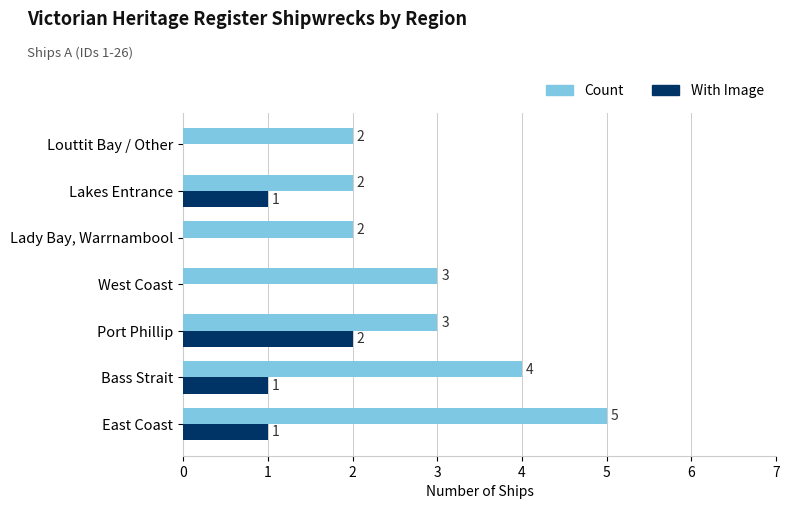

Which series has the largest total across all categories?

Count